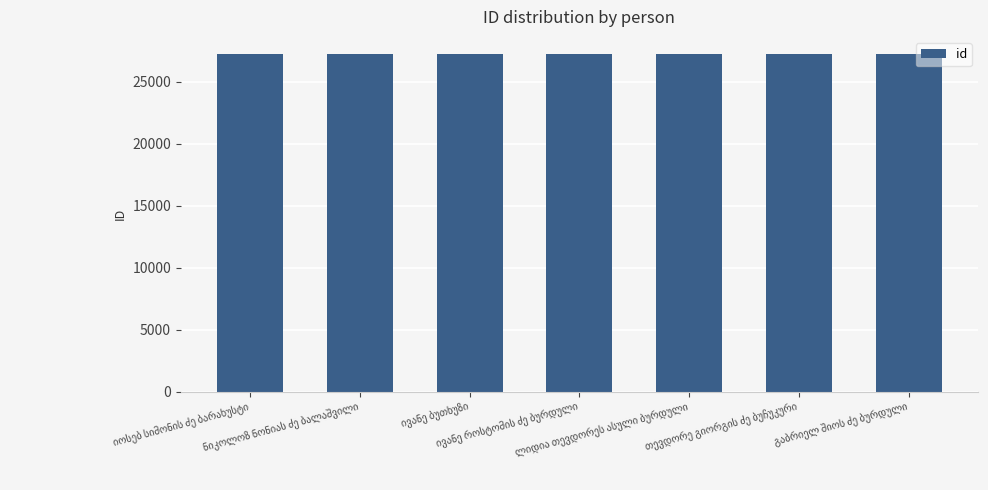

What is the minimum value shown in the chart?

27232